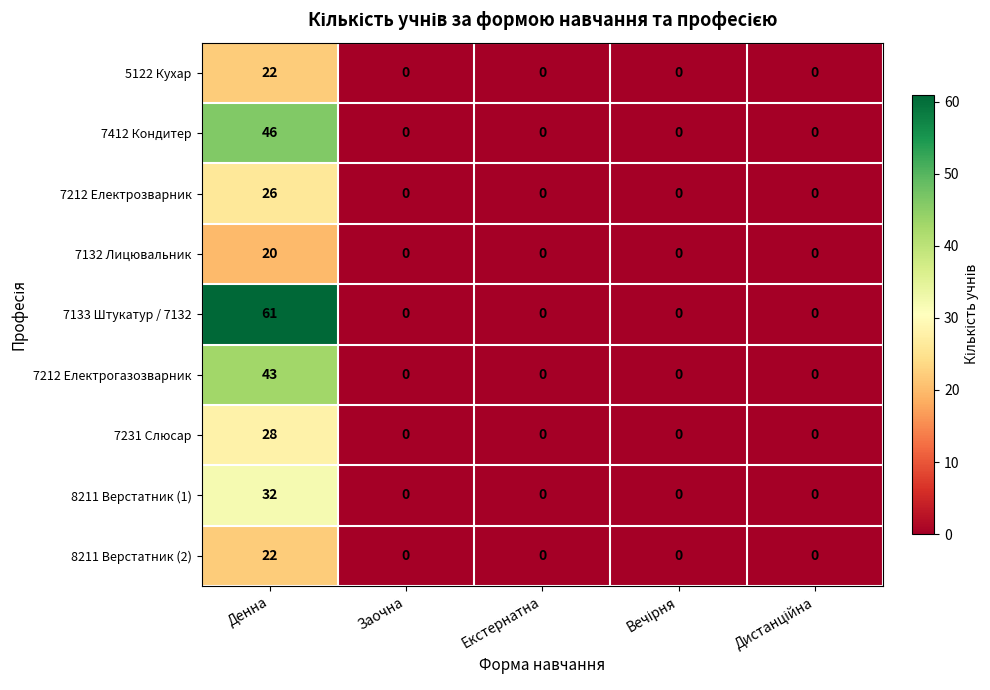

Count the number of data series in this chart.

9